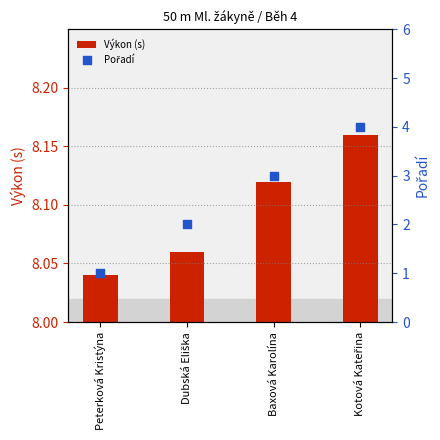

At how many categories does at least one series exceed 6?

4